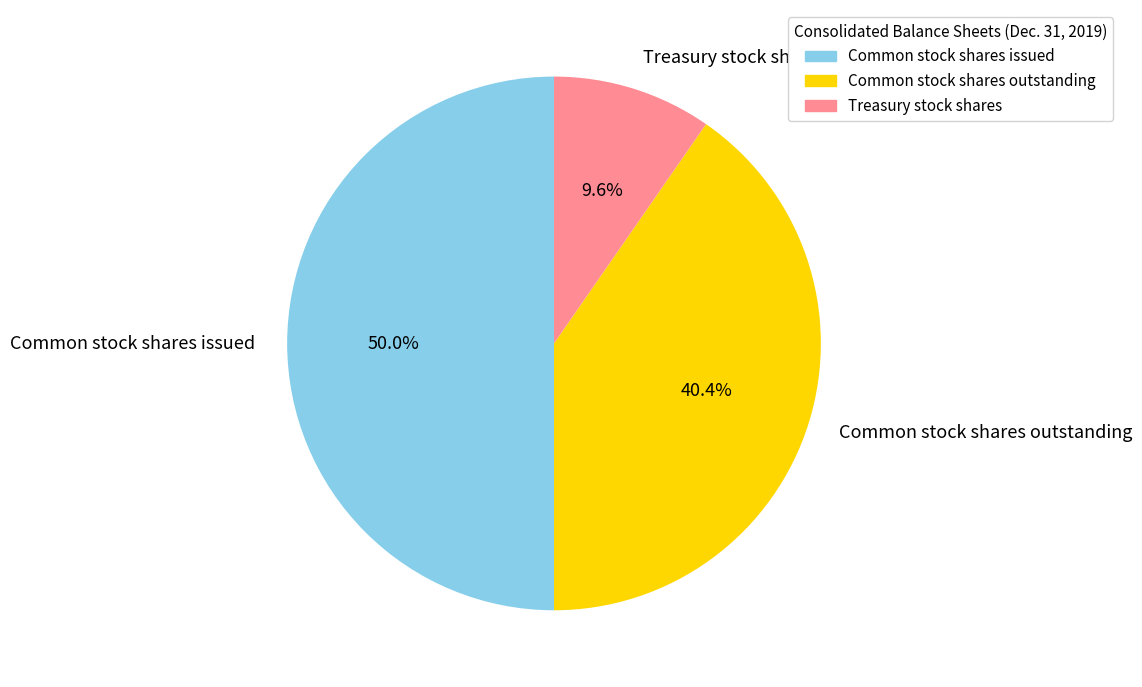

Which slice is the largest?

Common stock shares issued